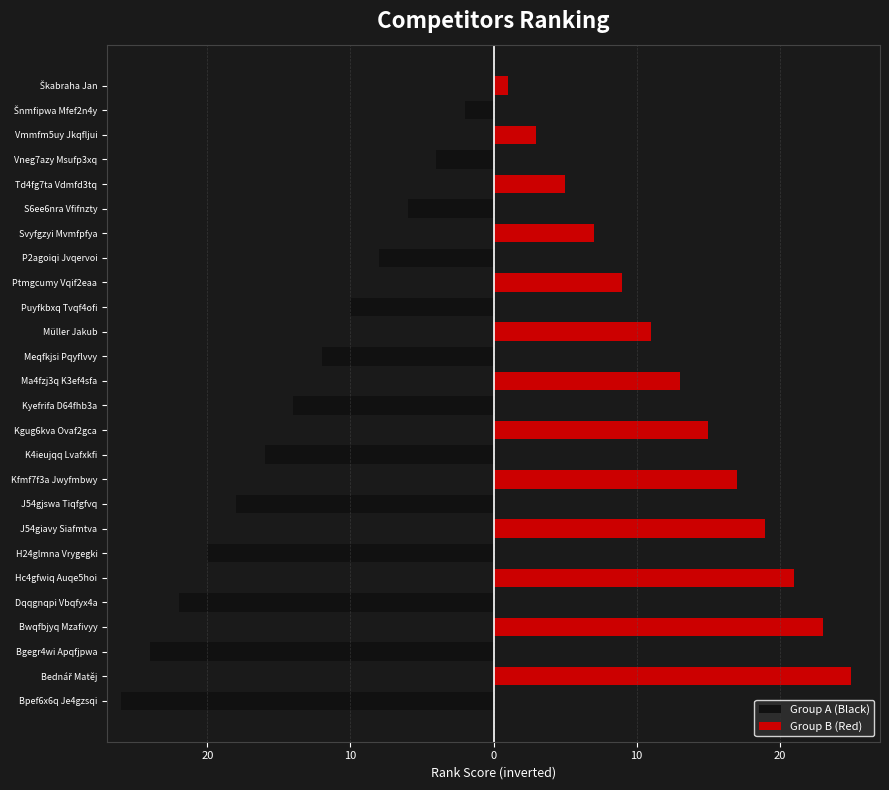

Which series has the largest total across all categories?

Group B (Red)